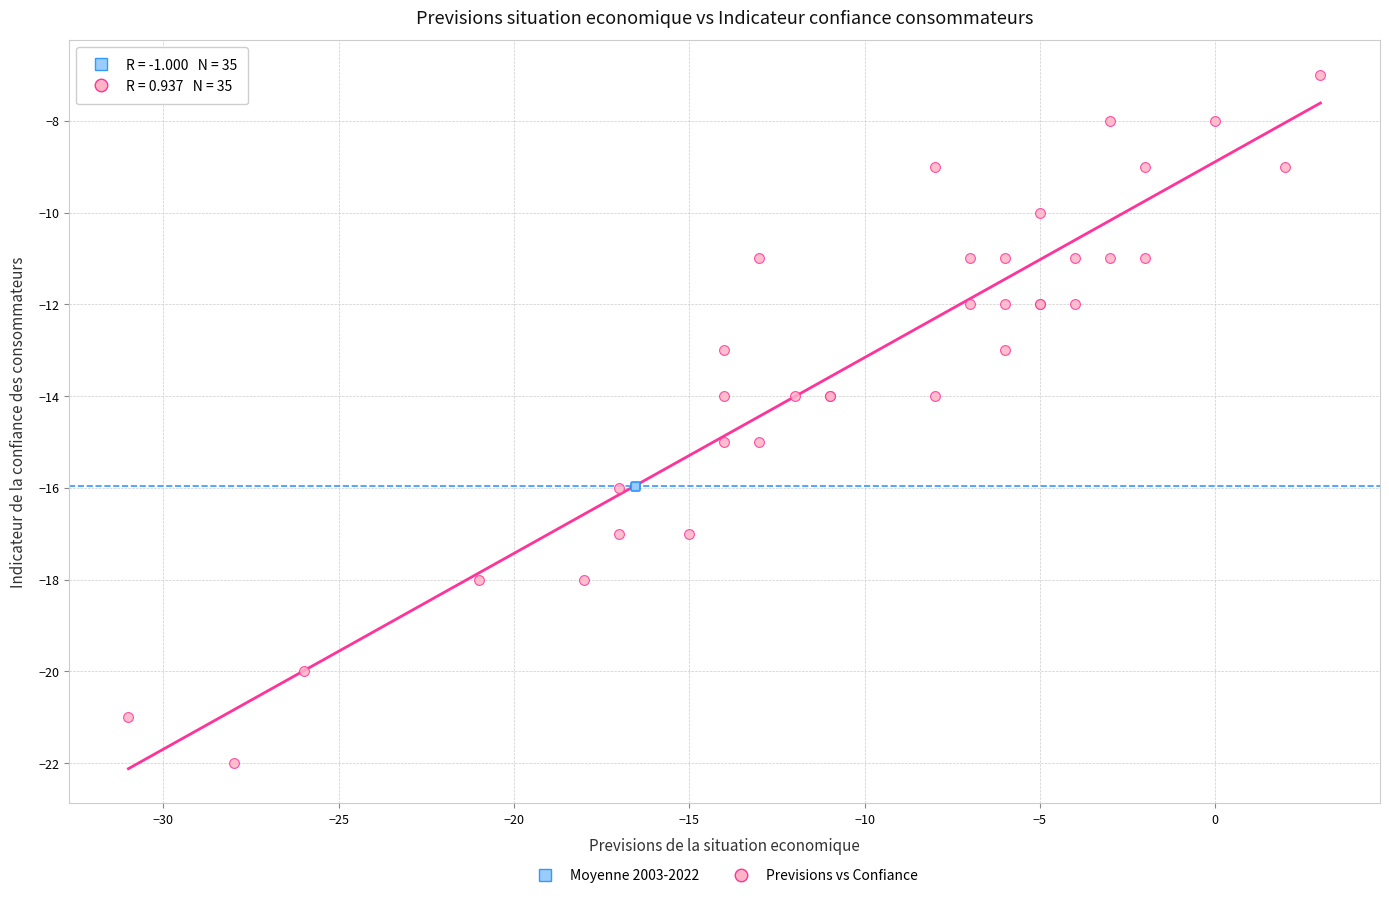

Which series contains the highest Y value?

Previsions vs Confiance